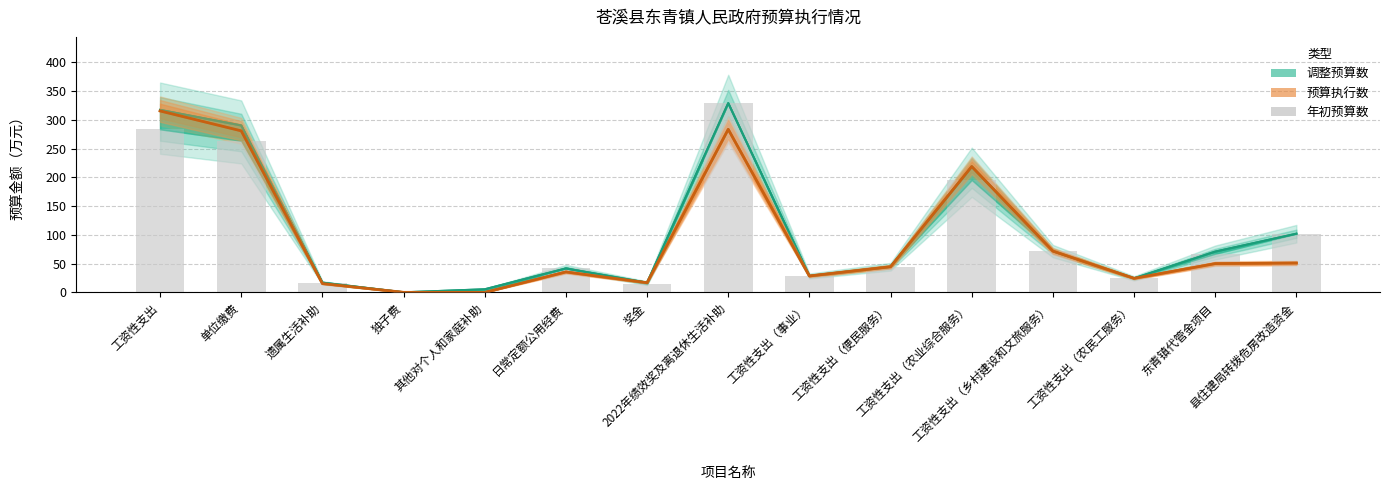

At which category does the chart reach its minimum across all series?

其他对个人和家庭补助